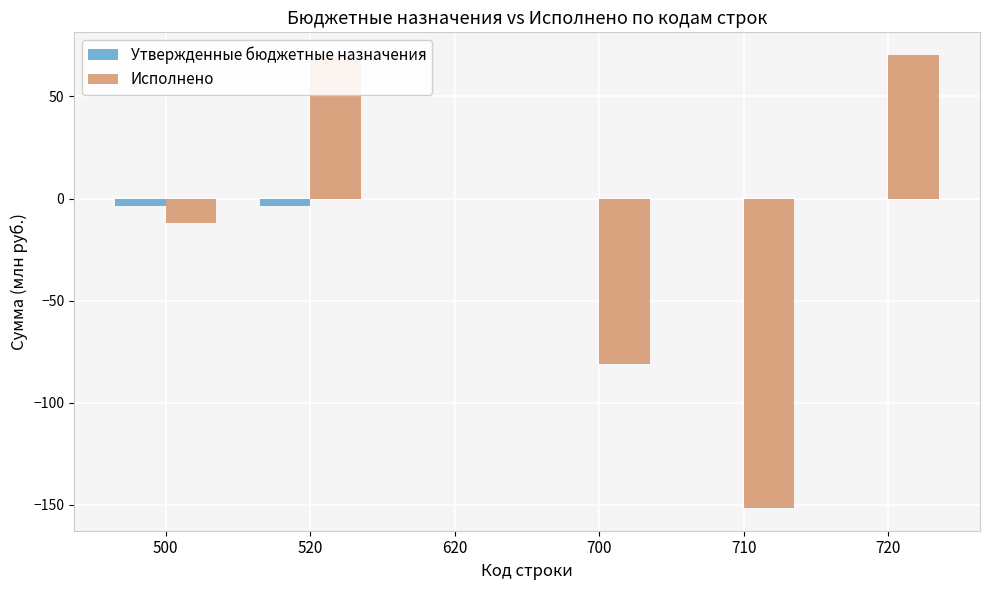

Is it true that Исполнено equals 69.5 at 520?

True